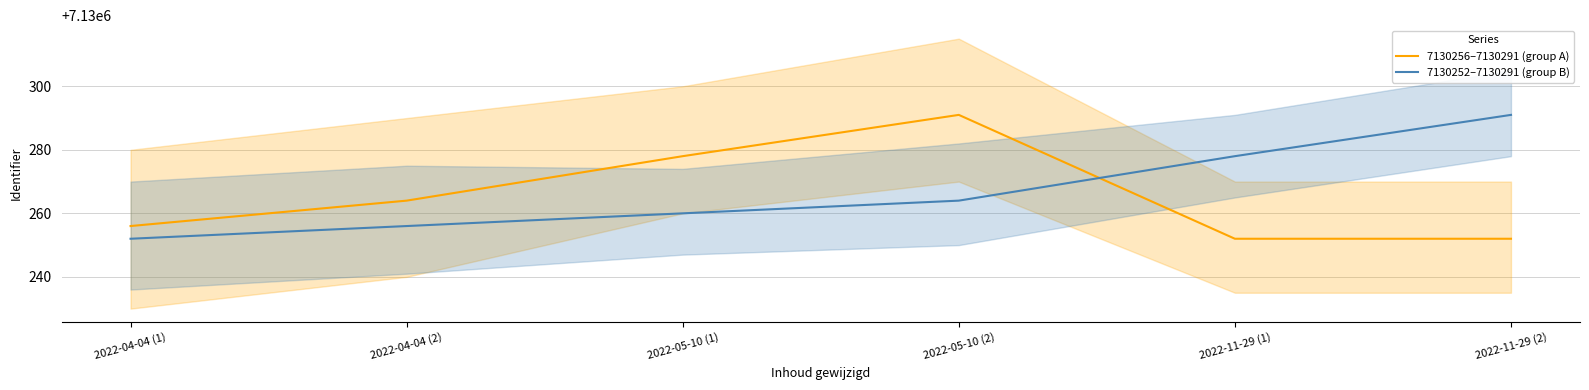

List the series in order of their overall mean, highest first.

7130252–7130291 (group B), 7130256–7130291 (group A)